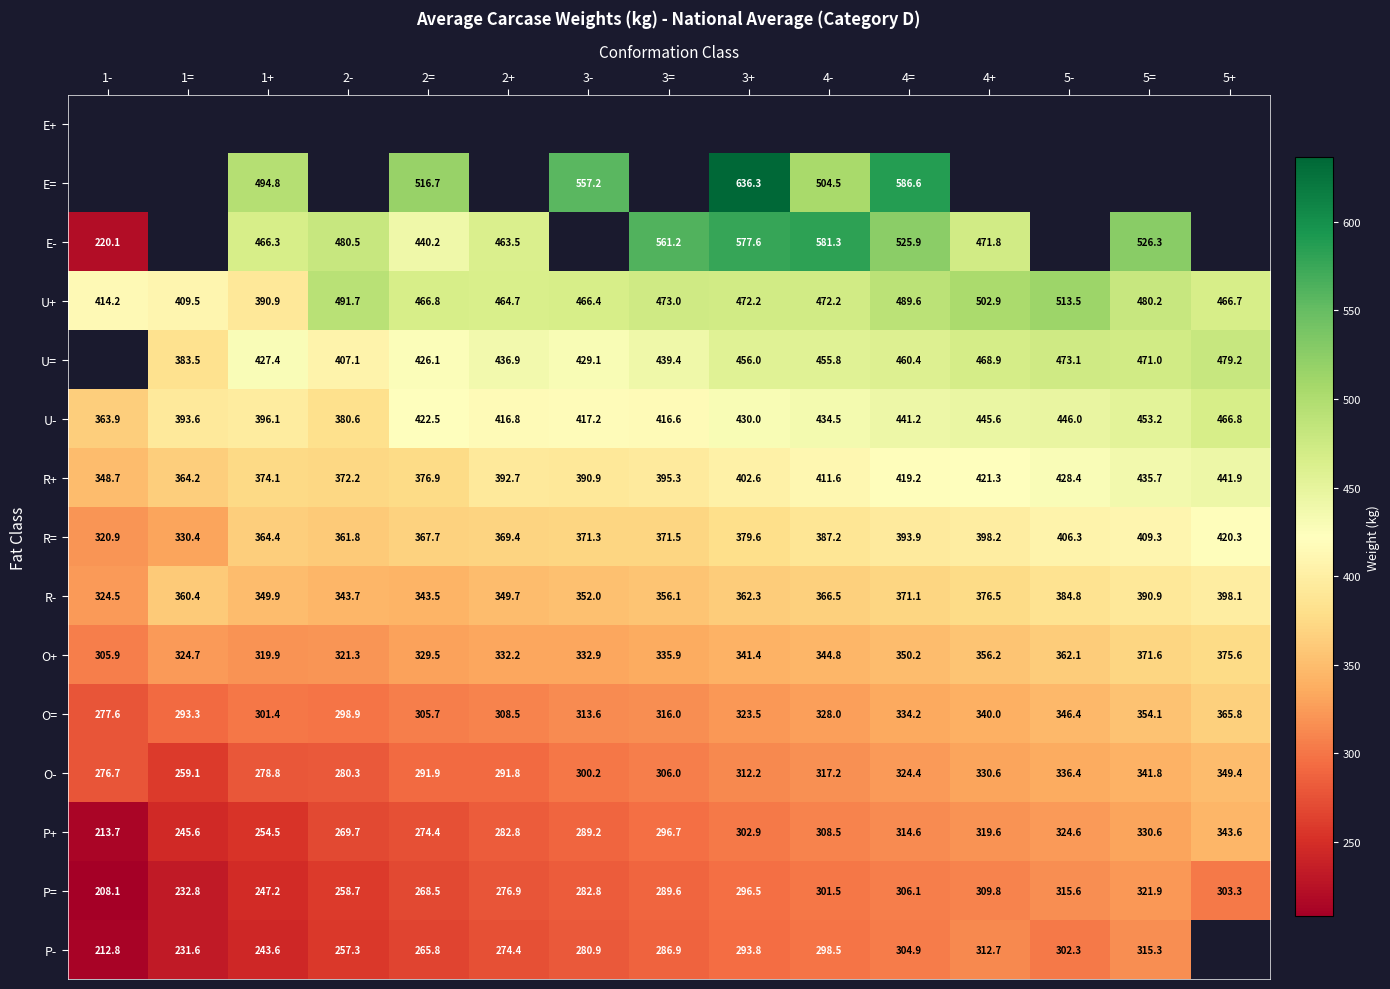

List the labels in order of R+ value, smallest first.

1-, 1=, 2-, 1+, 2=, 3-, 2+, 3=, 3+, 4-, 4=, 4+, 5-, 5=, 5+